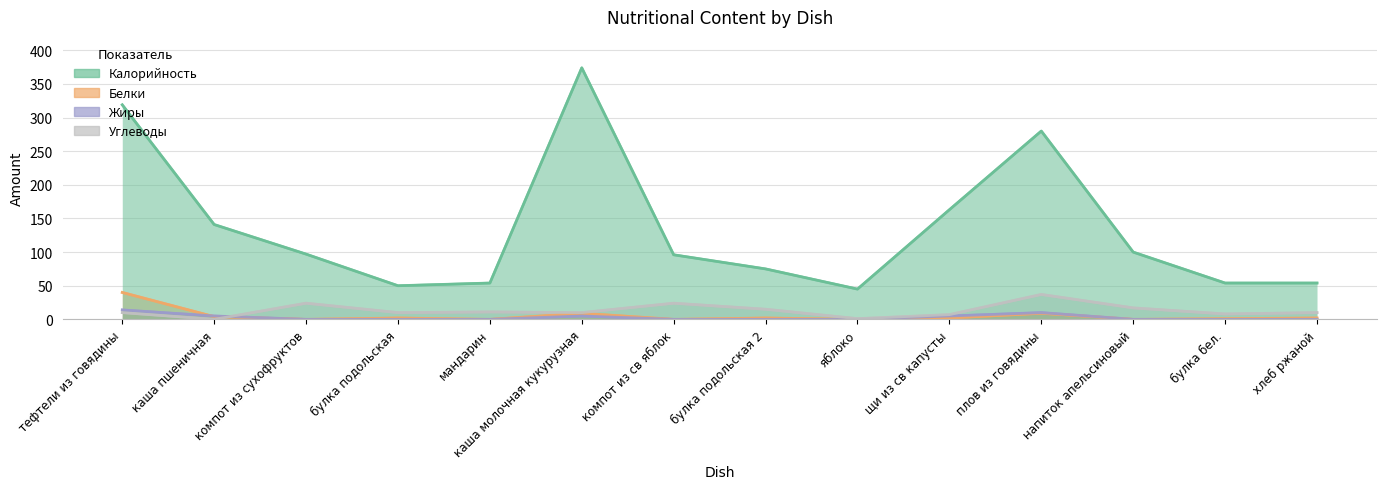

True or false: Жиры and Калорийность intersect in this chart.

False